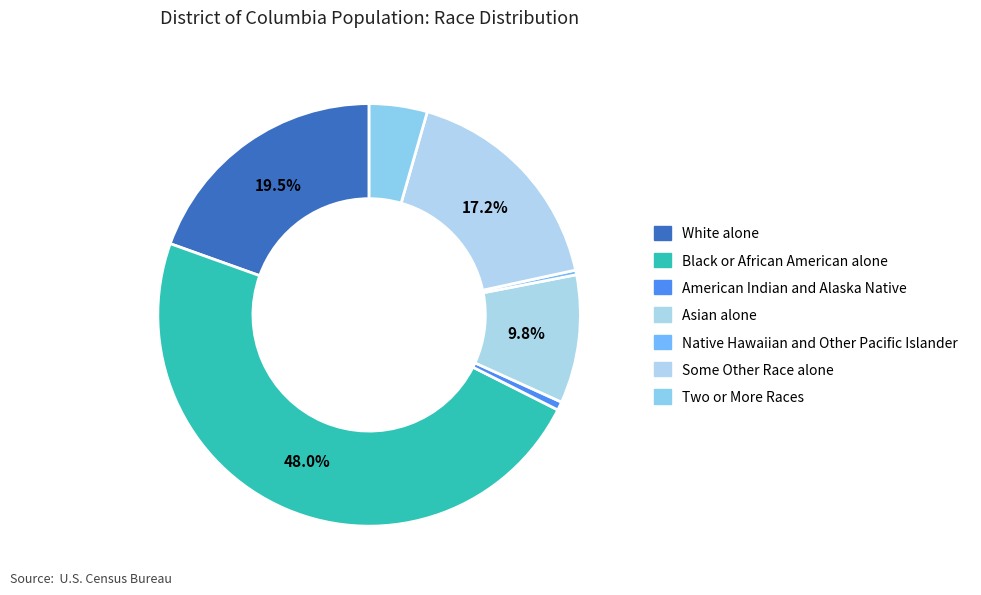

Count the number of slices in the pie.

7